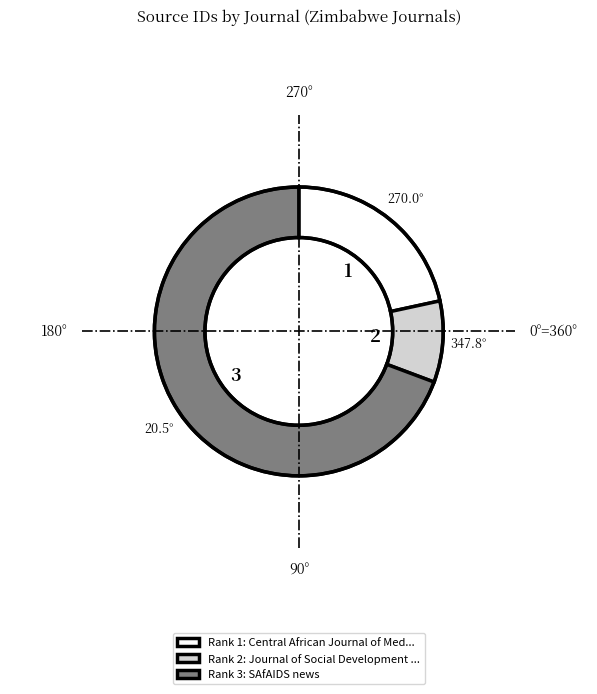

Does Rank 3: SAfAIDS news account for over 50% of the chart?

Yes